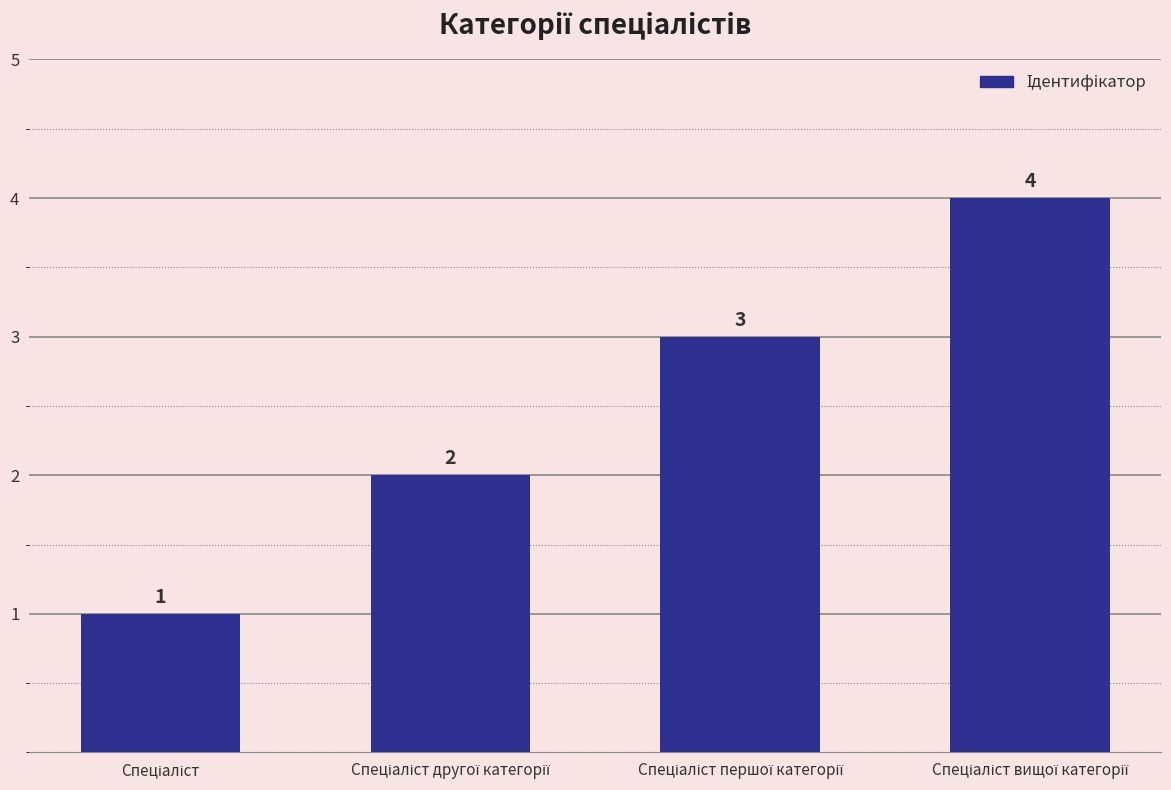

Does the chart contain any negative values?

No